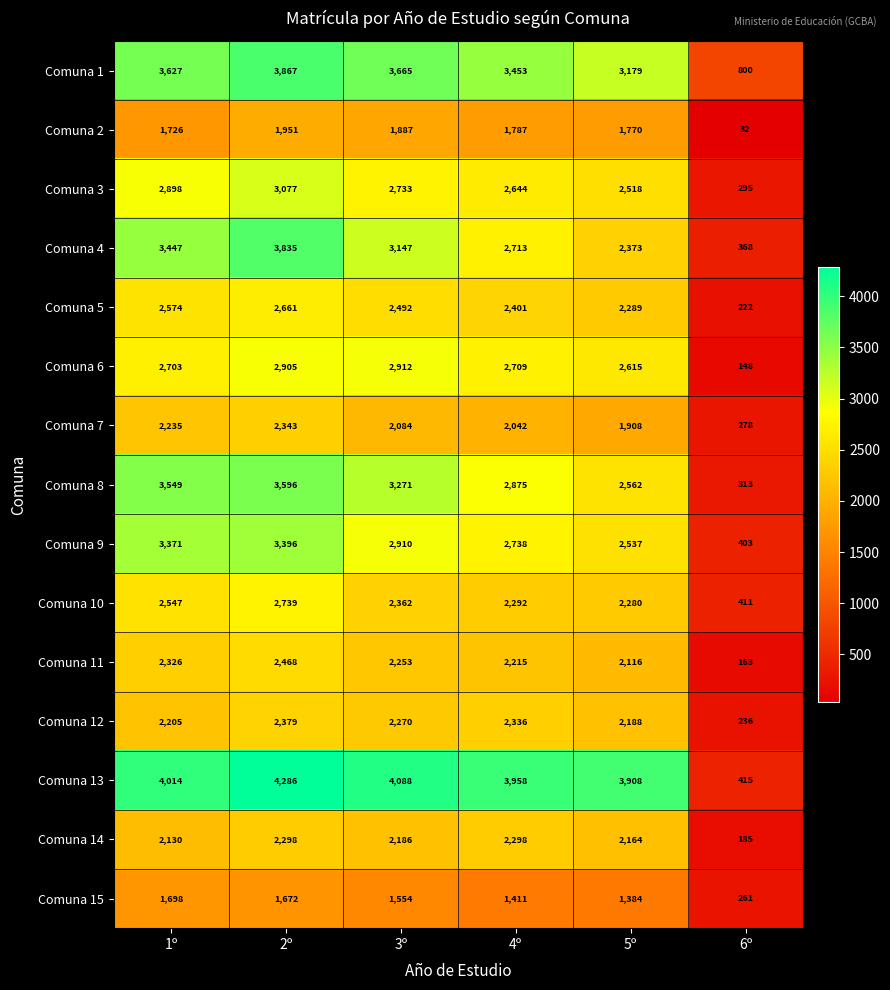

What is the difference between the highest and lowest values at 6º?

768